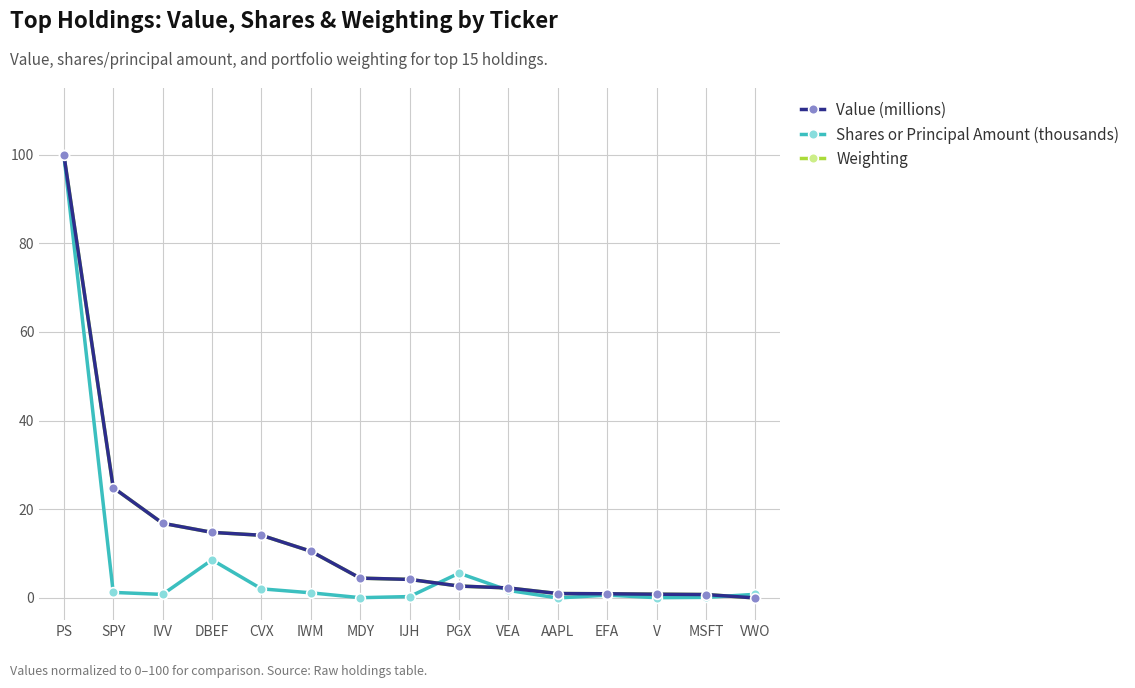

What is the sum of all Value (millions) values?

198.4